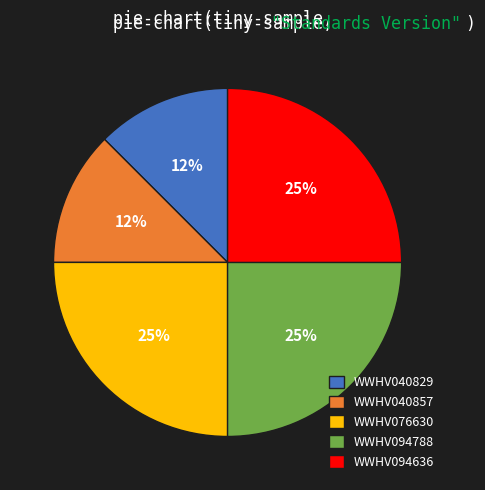

Does WWHV076630 account for over 50% of the chart?

No